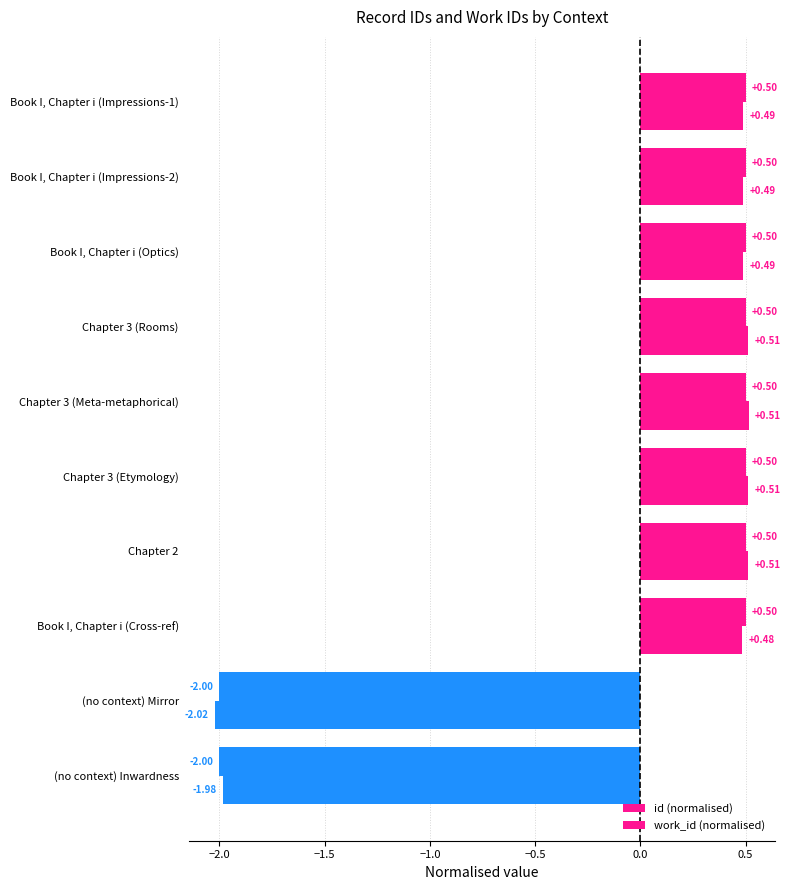

How many distinct data groups are displayed?

2